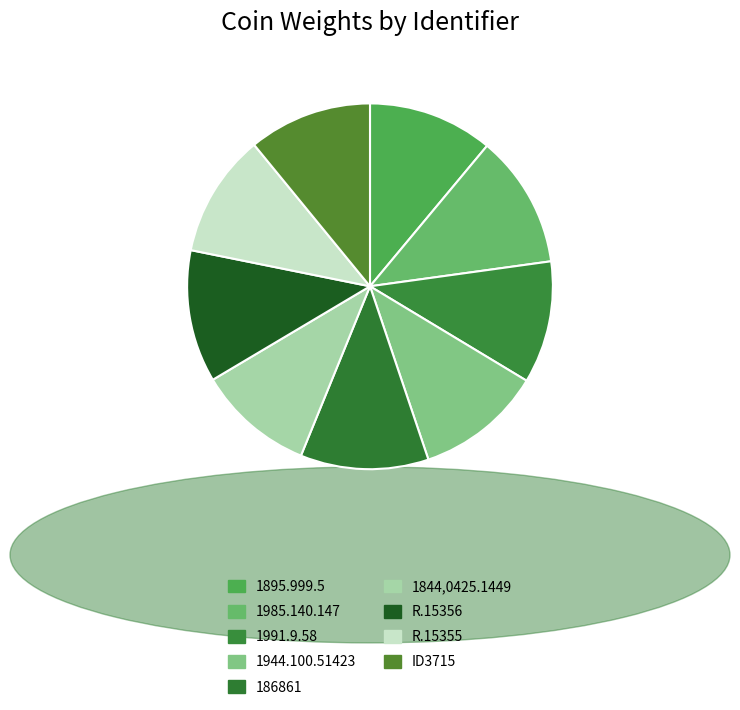

To the nearest percent, what is the average slice percentage?

11%